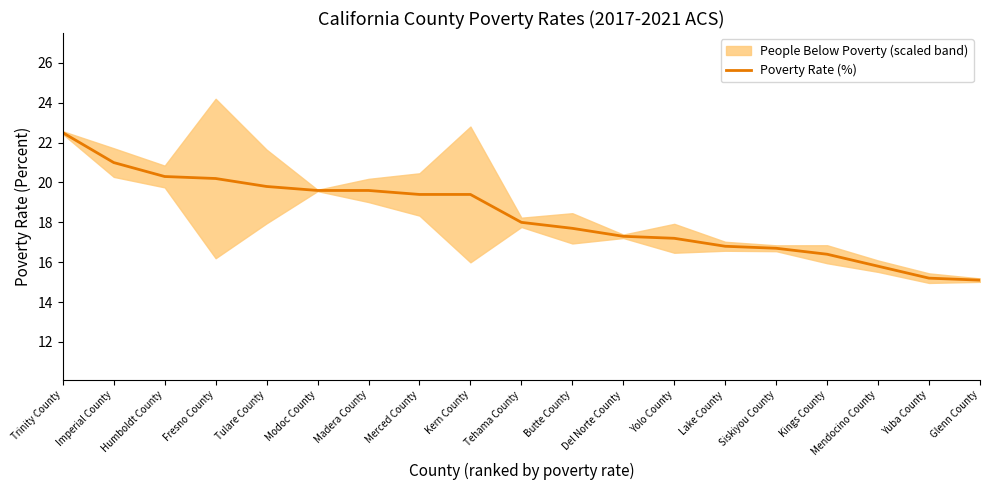

What is the change in value from Tehama County to Butte County?

-0.3